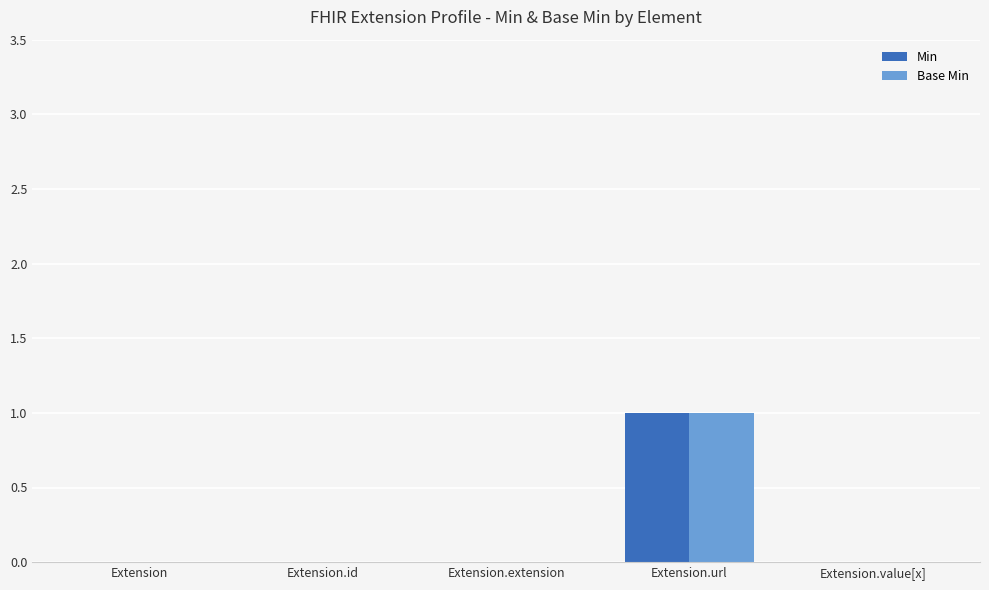

At which category is the sum across all series the highest?

Extension.url